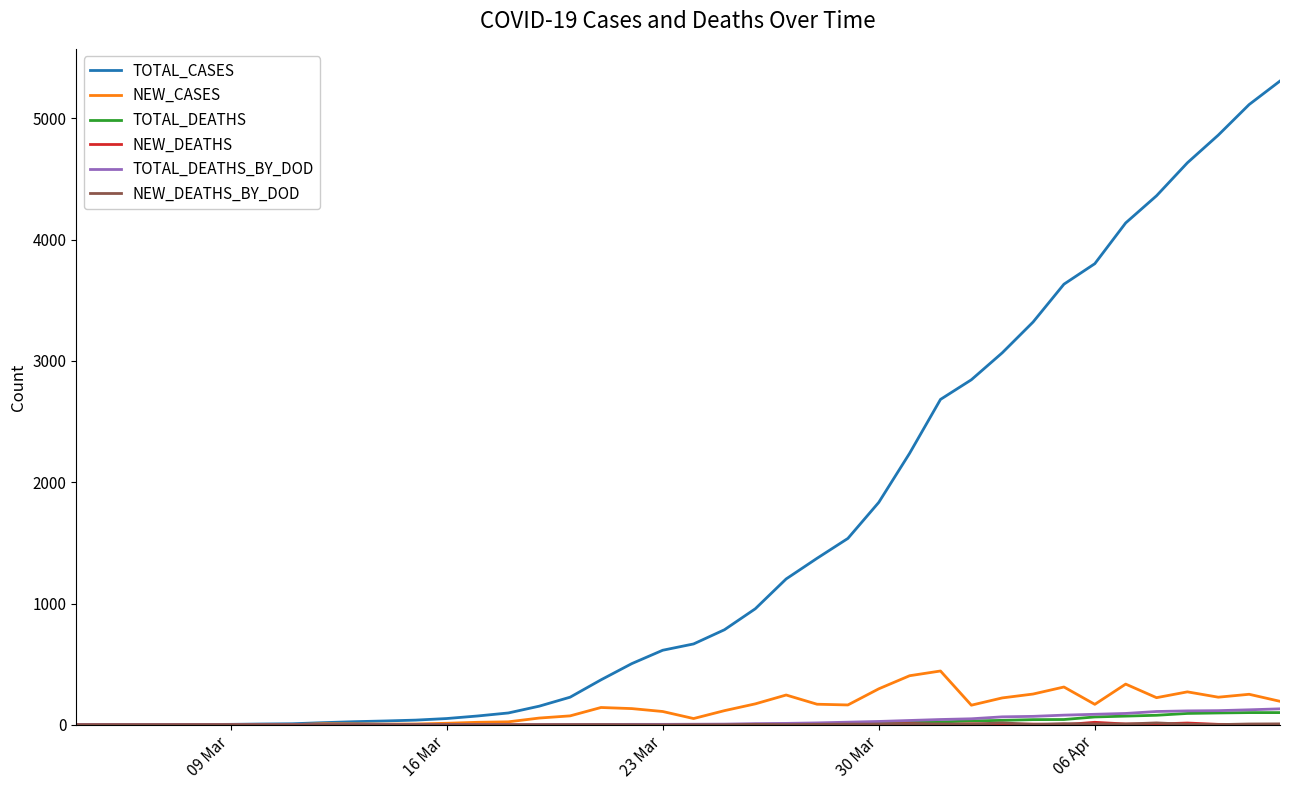

What is the greatest value displayed?

5308